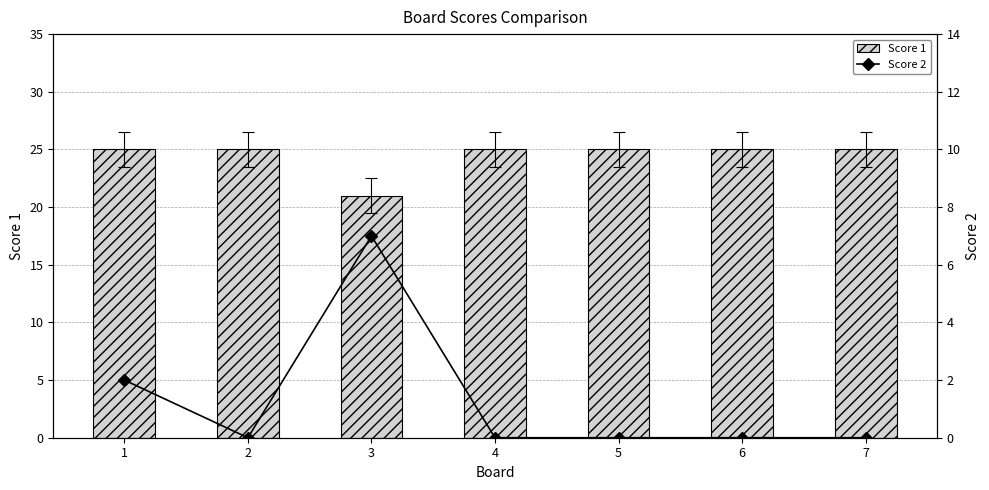

Where is Score 1 nearest to the value 23?

1